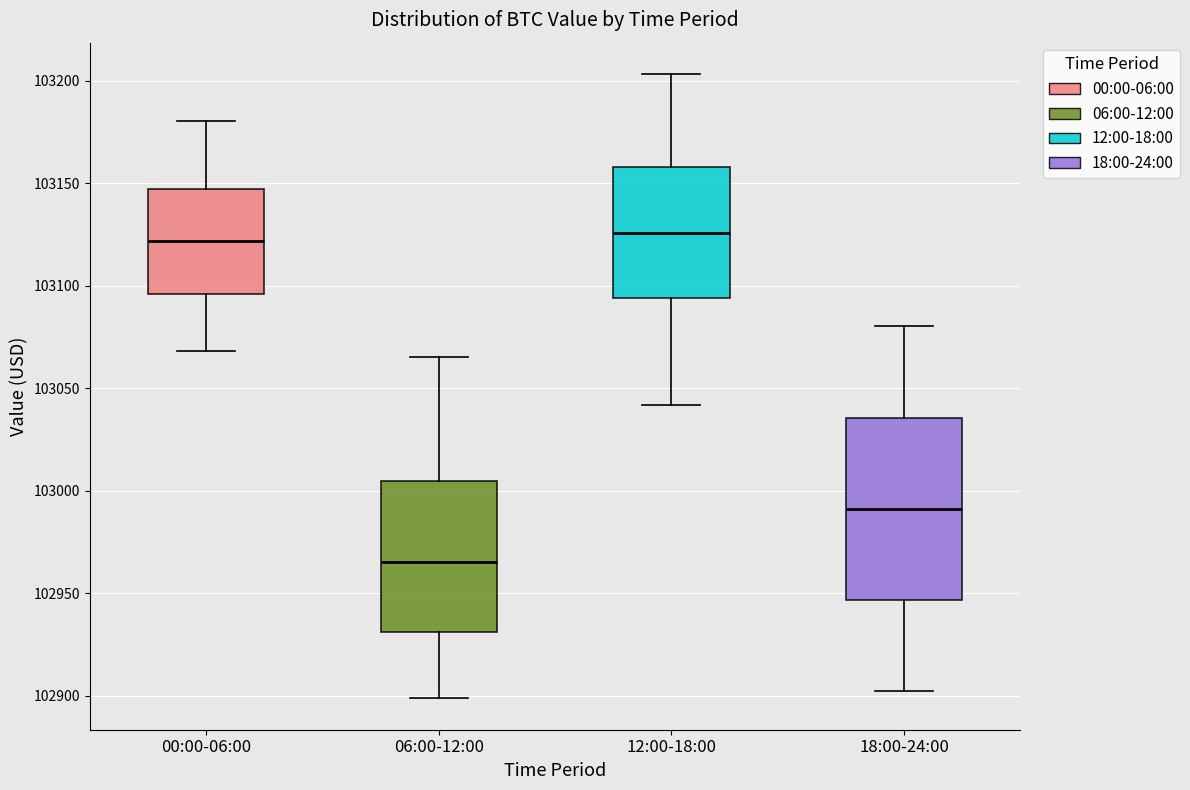

Which box's median line is the lowest?

06:00-12:00